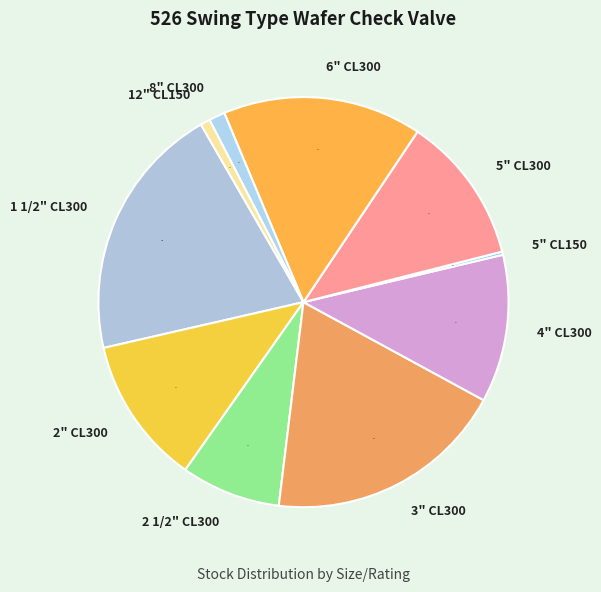

Does 12" CL150 account for over 50% of the chart?

No